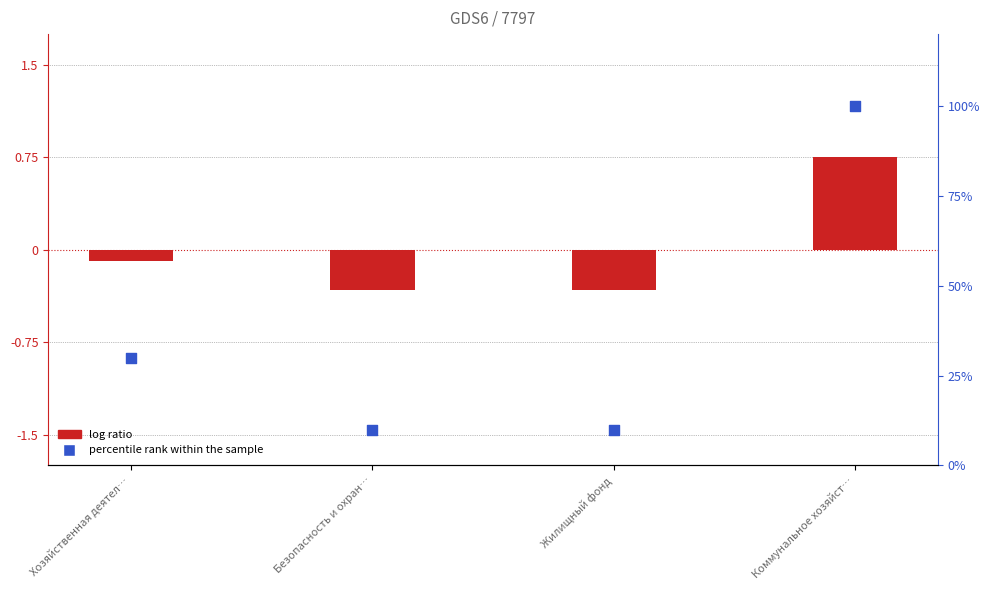

What are all the series names shown in the legend?

log ratio, percentile rank within the sample